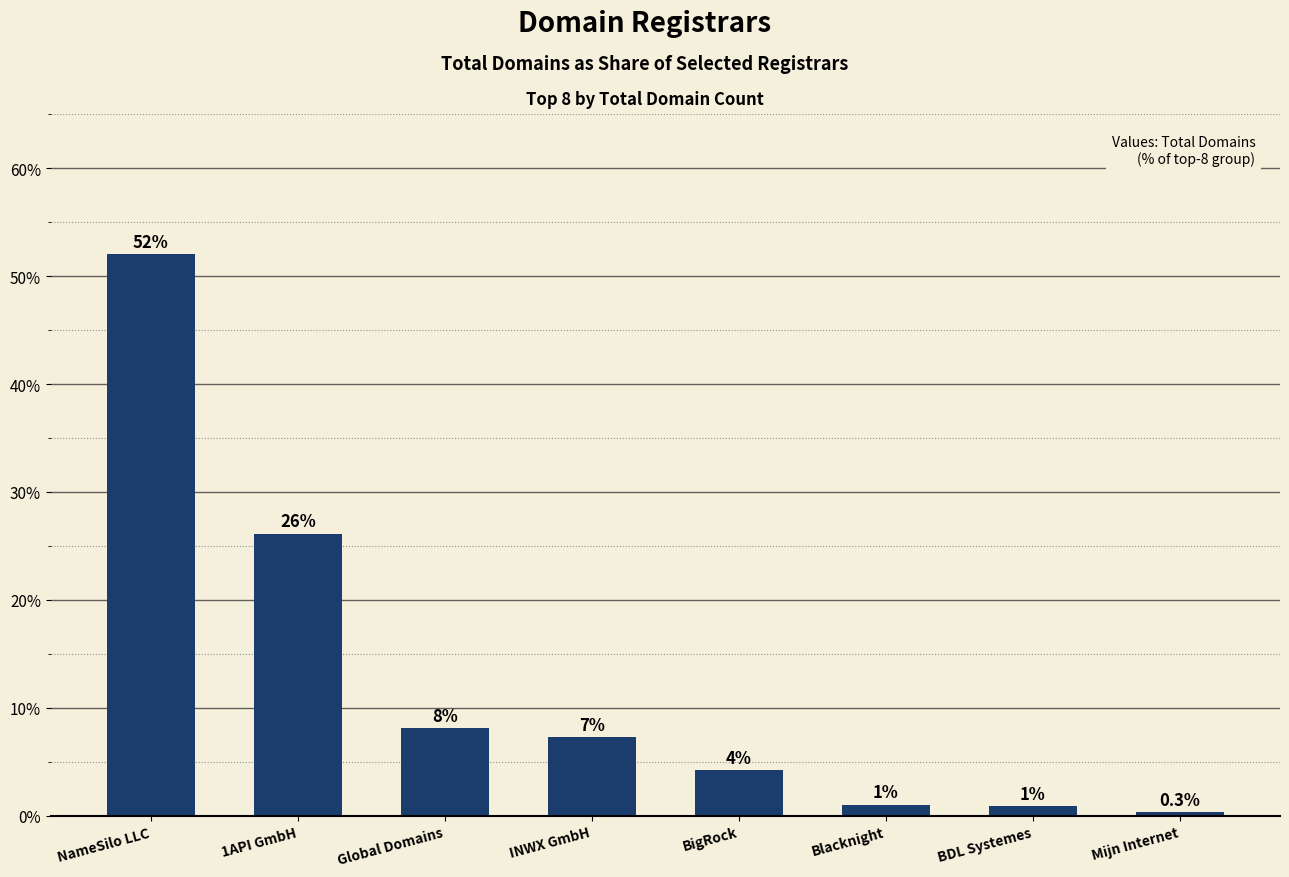

List the labels in order of value, largest first.

NameSilo LLC, 1API GmbH, Global Domains, INWX GmbH, BigRock, Blacknight, BDL Systemes, Mijn Internet